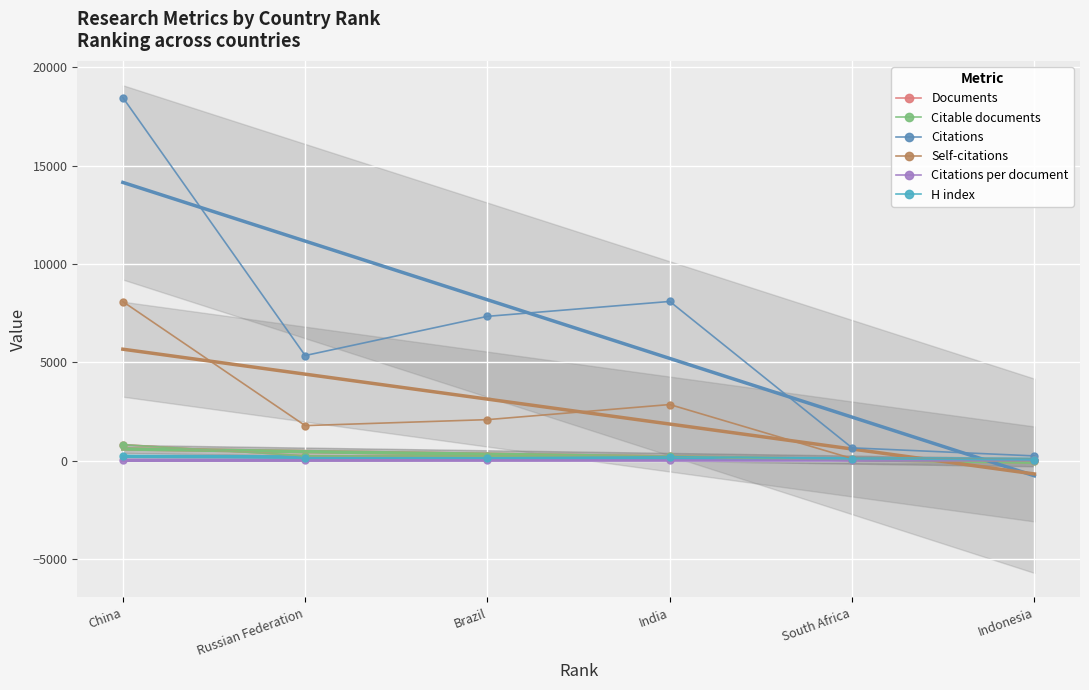

How many lines are shown in the chart?

6